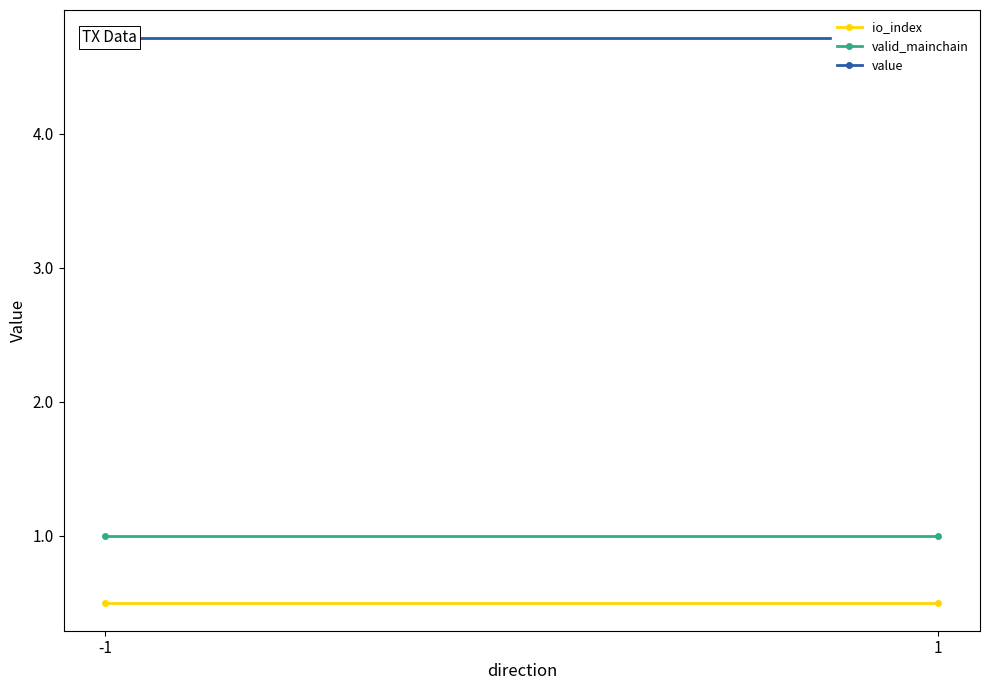

Which series has the largest total across all categories?

value